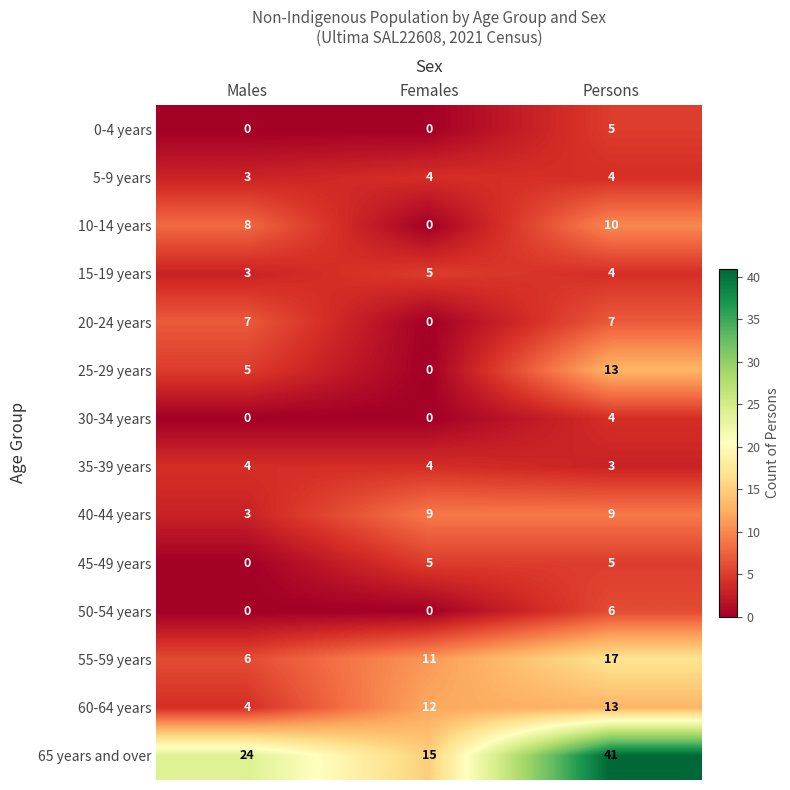

The 40-44 years series shows 9 at Females. True or false?

True